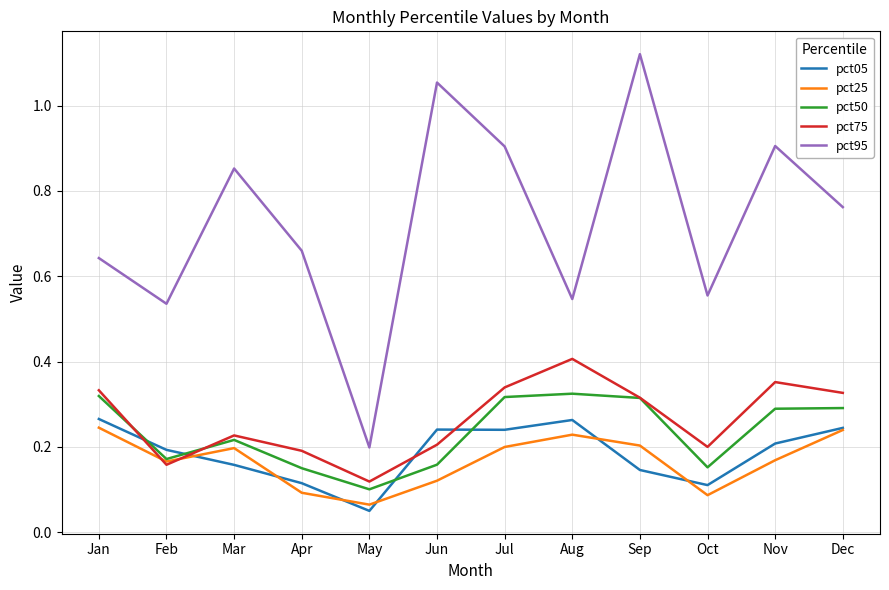

True or false: pct95 and pct25 cross at least once.

False